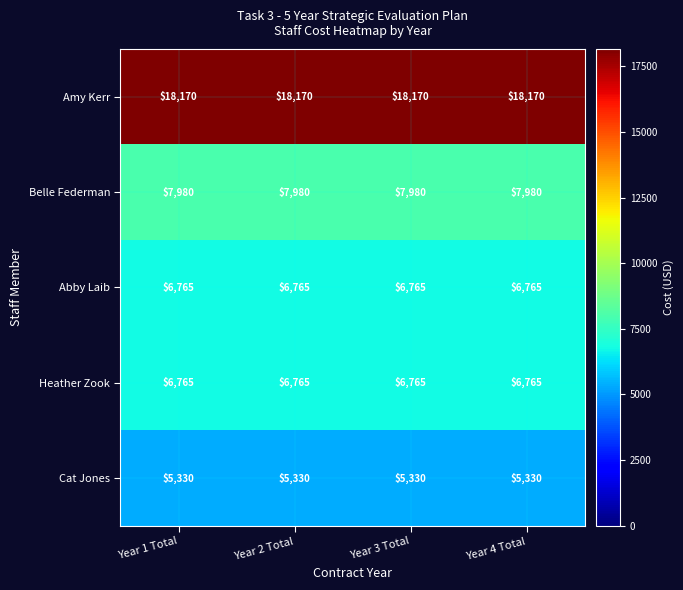

Which series has the largest total across all categories?

Amy Kerr